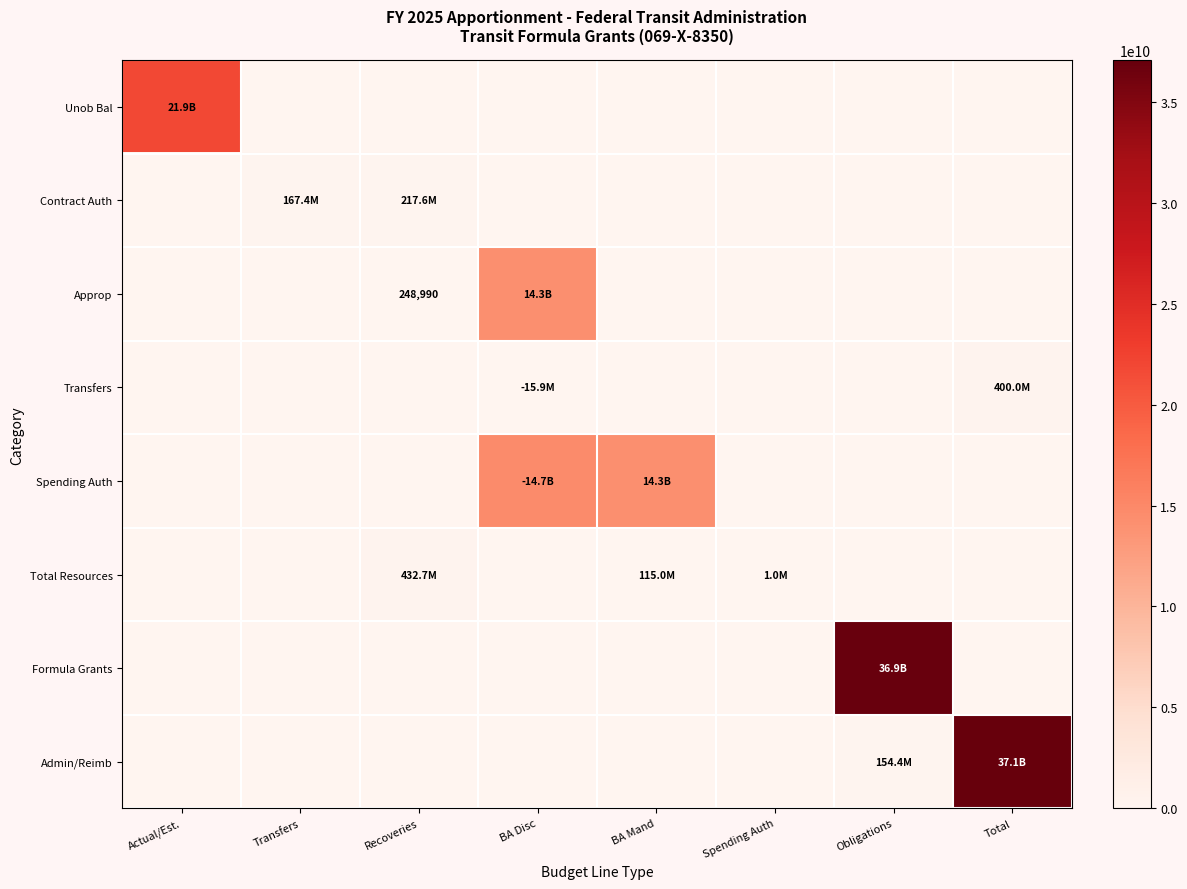

How many data points does each series have?

8